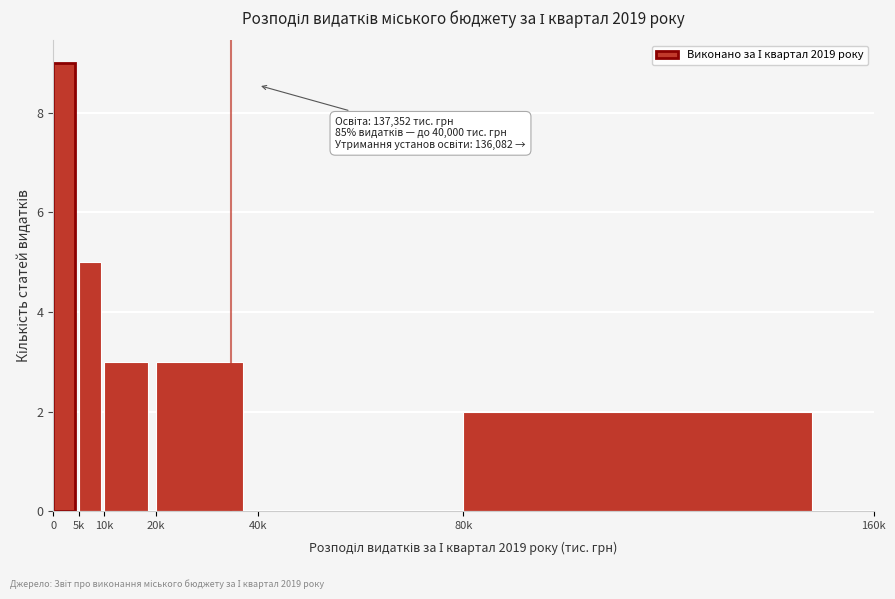

Reading right to left, extract all data points from this chart.

80k=2	40k=0	20k=3	10k=3	5k=5	0=9